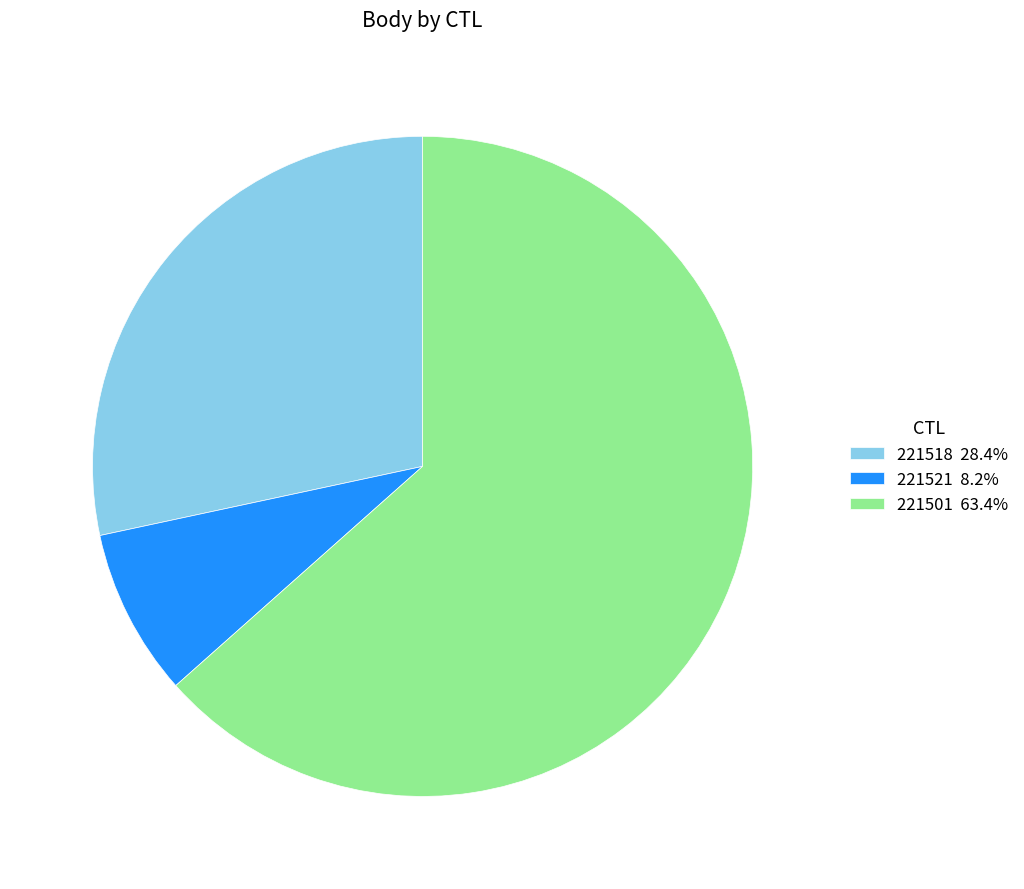

Count the number of slices in the pie.

3